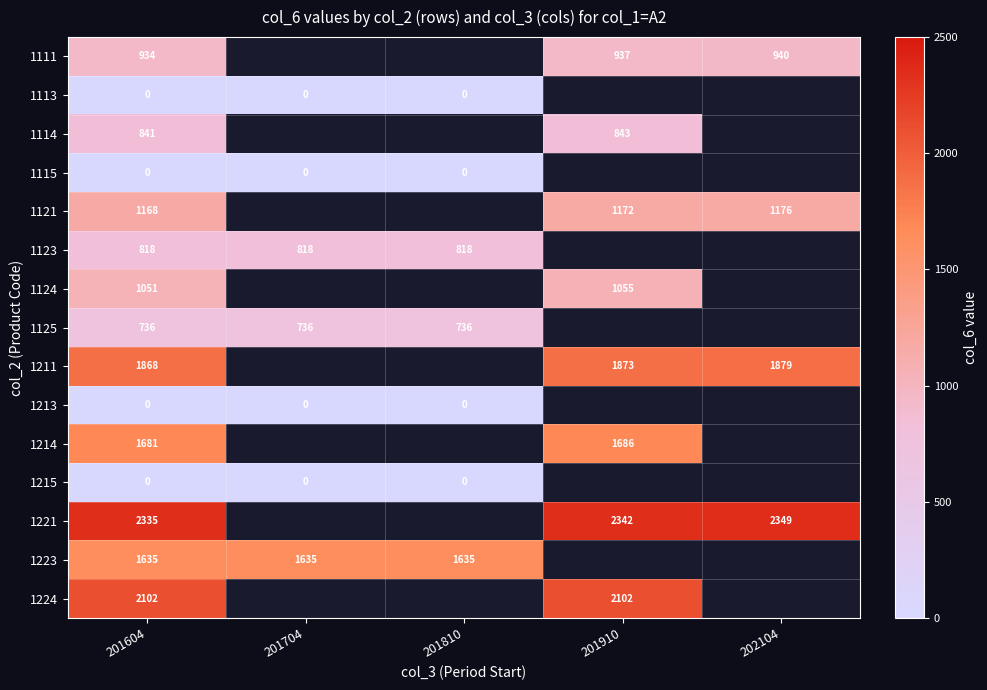

The value of 1123 at 201810 is 1397. True or false?

False